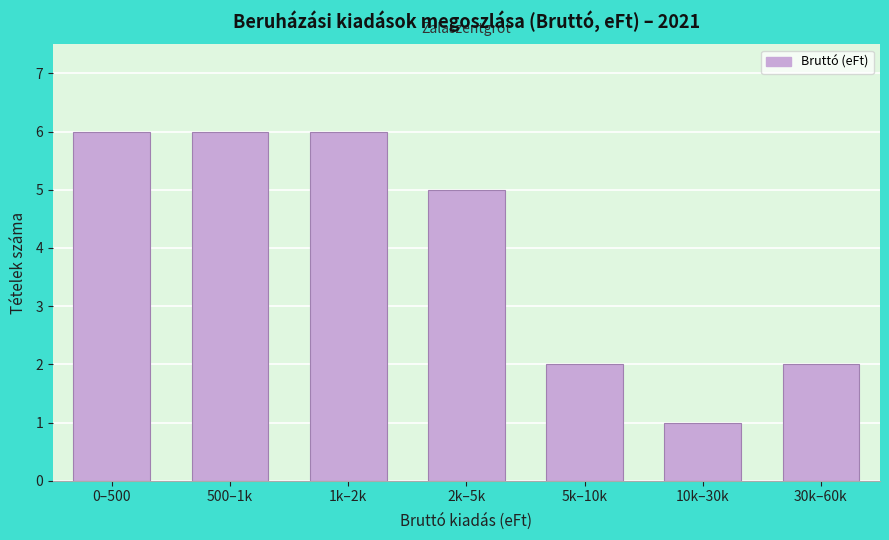

Reading left to right, what are all the values shown in this chart?

0–500=6	500–1k=6	1k–2k=6	2k–5k=5	5k–10k=2	10k–30k=1	30k–60k=2